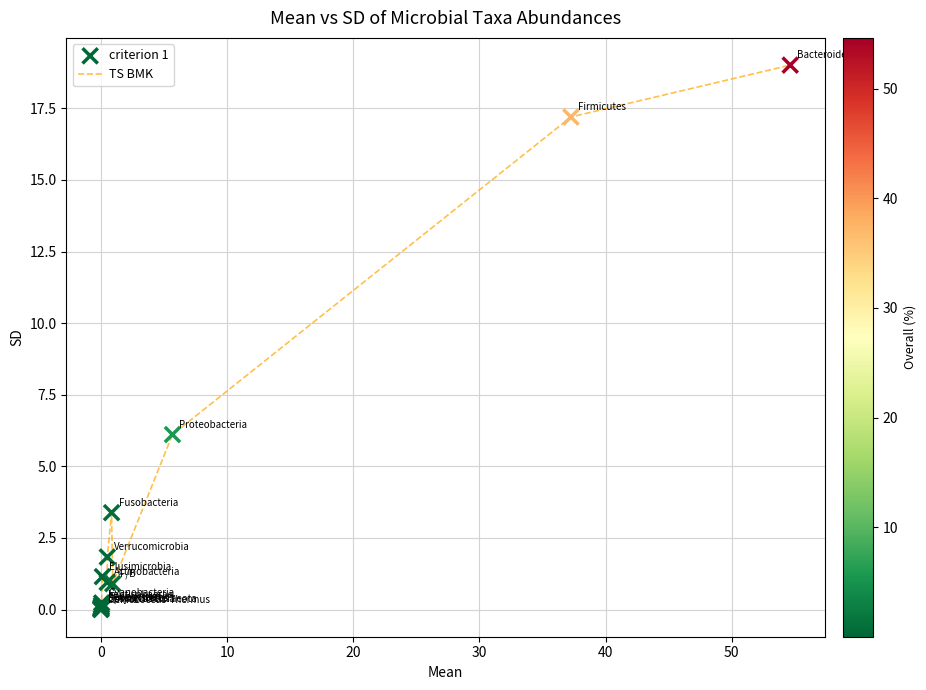

What is the maximum value shown in the chart?

19.0